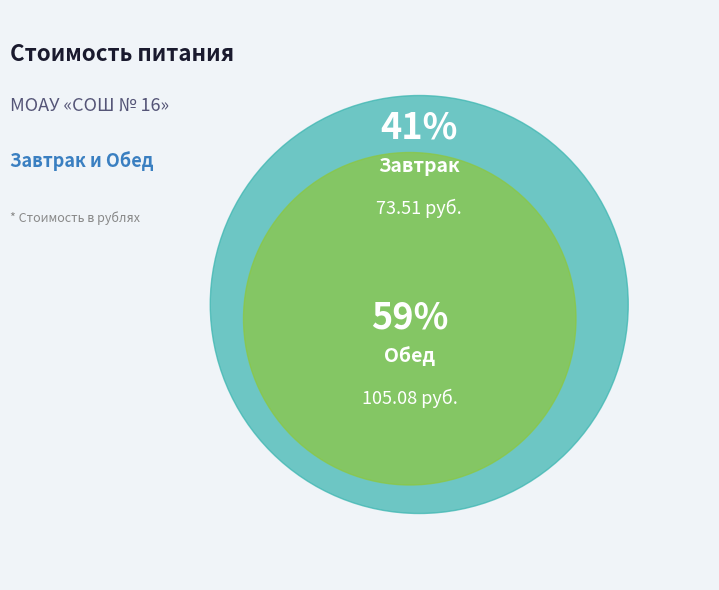

Which has a higher value, Обед or Завтрак?

Обед